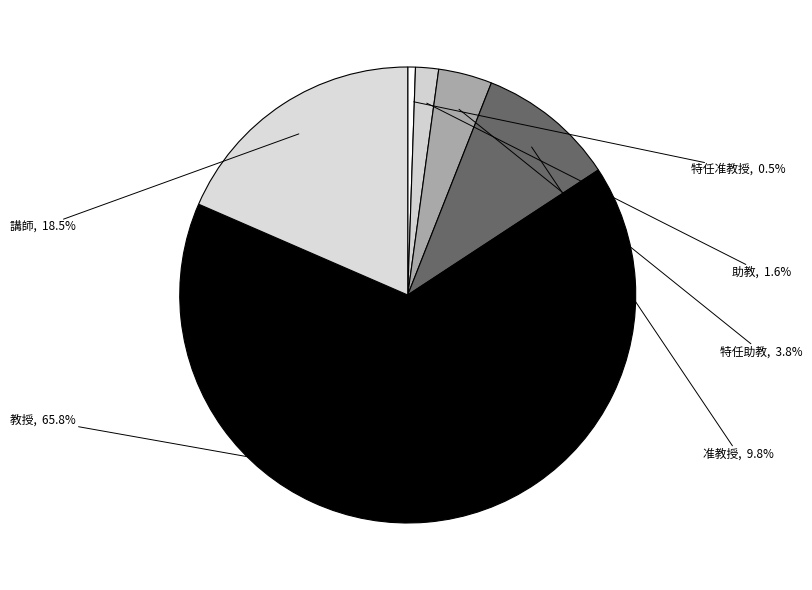

To the nearest percent, what portion does 教授 represent?

66%